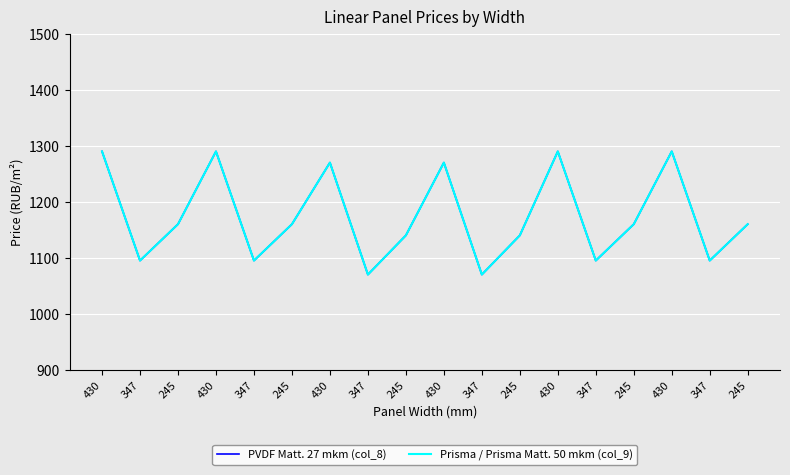

True or false: PVDF Matt. 27 mkm (col_8) has more than 0 points higher than both neighbors.

True